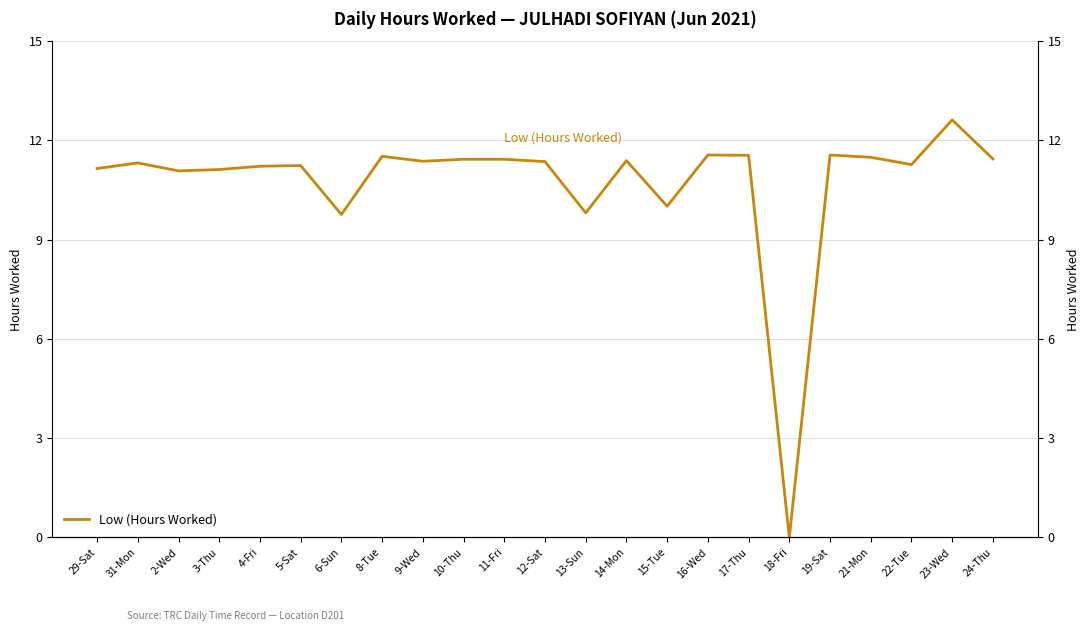

What position from the right is 16-Wed?

8